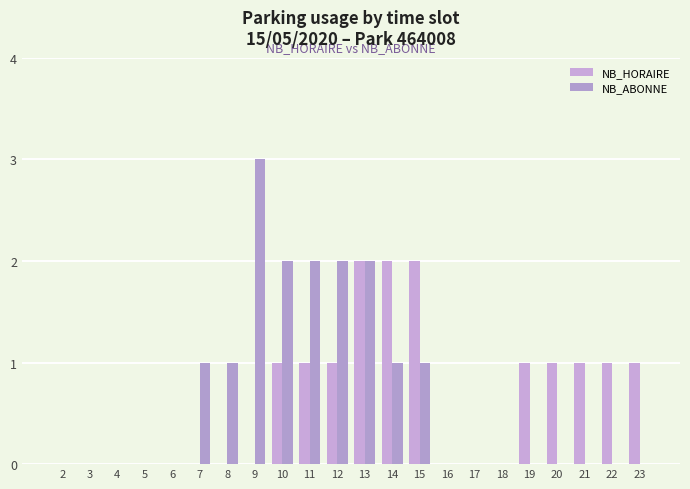

Which series has the largest total across all categories?

NB_ABONNE